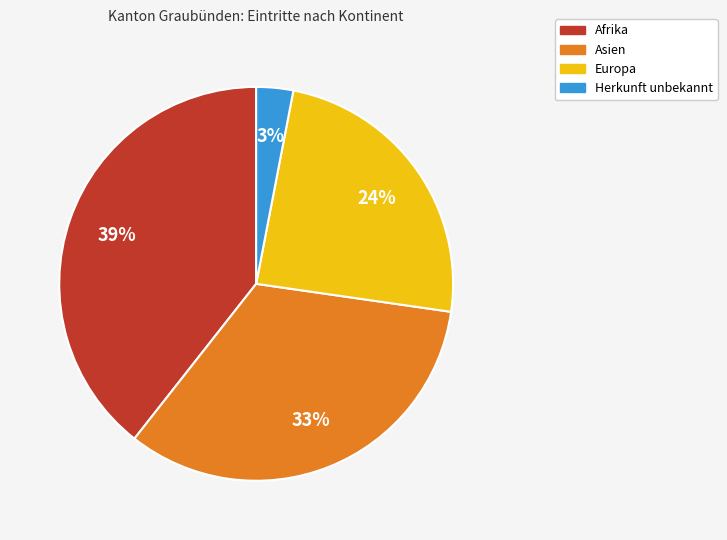

Is there a majority slice in this chart?

No